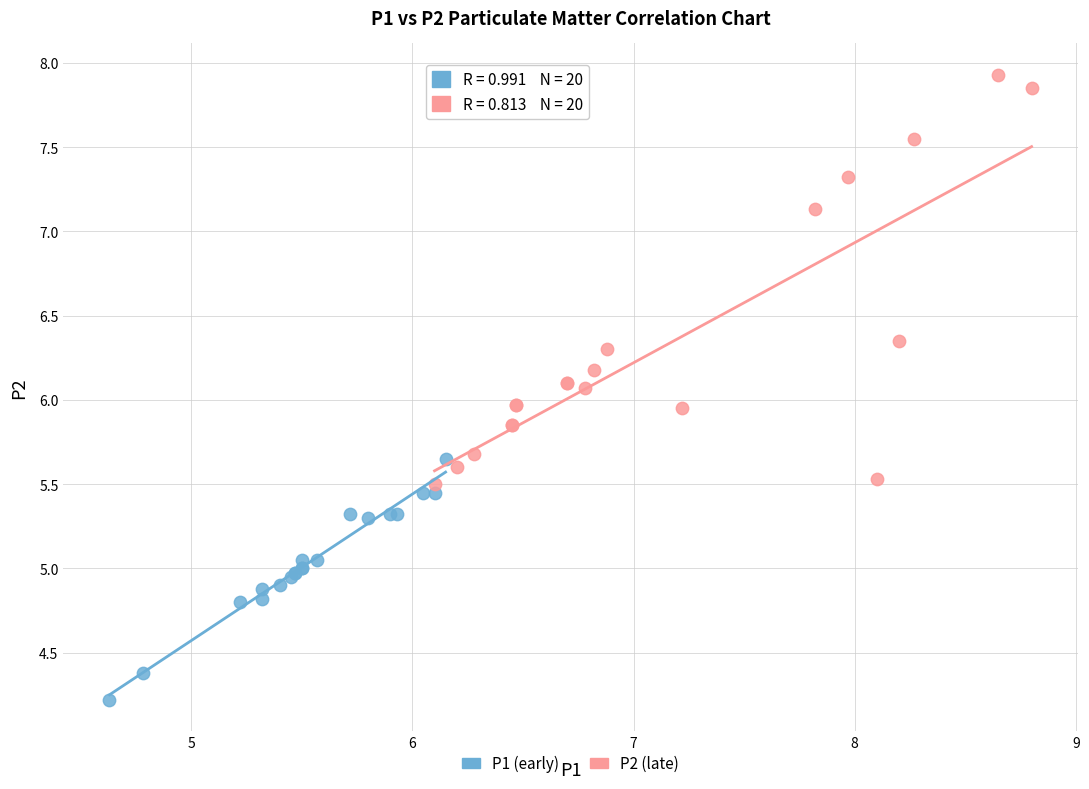

Which series contains the lowest Y value?

P1 (early)